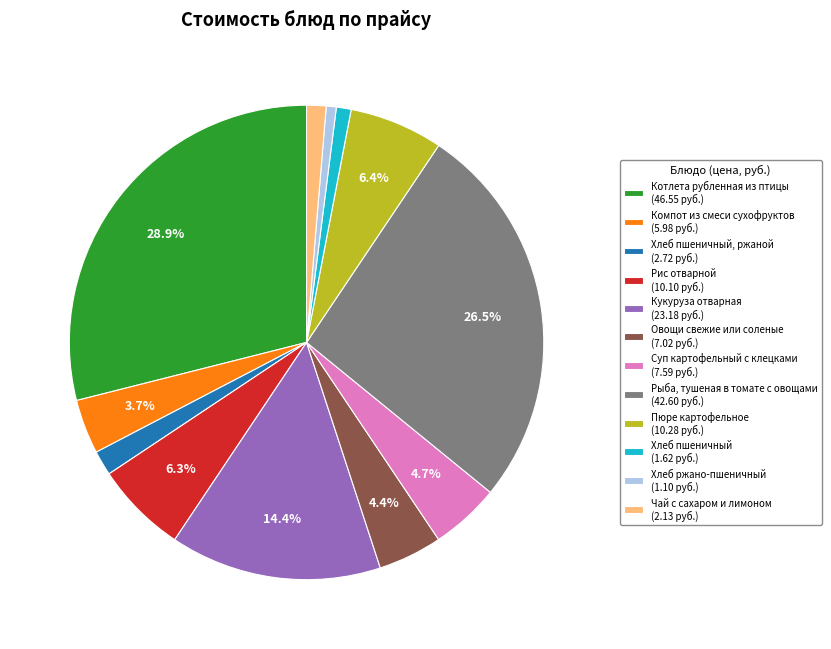

Is there any slice that represents more than half of the pie?

No